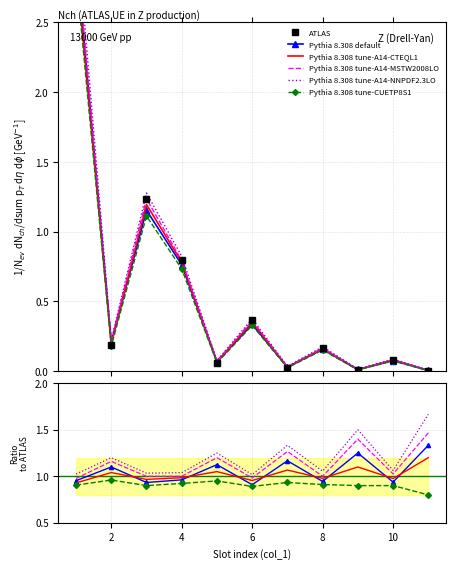

True or false: Pythia 8.308 default and Pythia 8.308 tune-A14-CTEQL1 intersect in this chart.

True